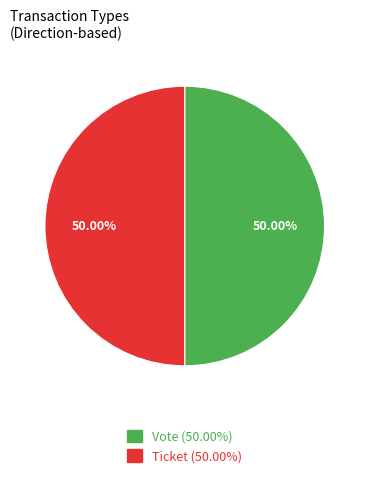

Do Vote (50.00%) and Ticket (50.00%) together represent more than half of the pie?

Yes